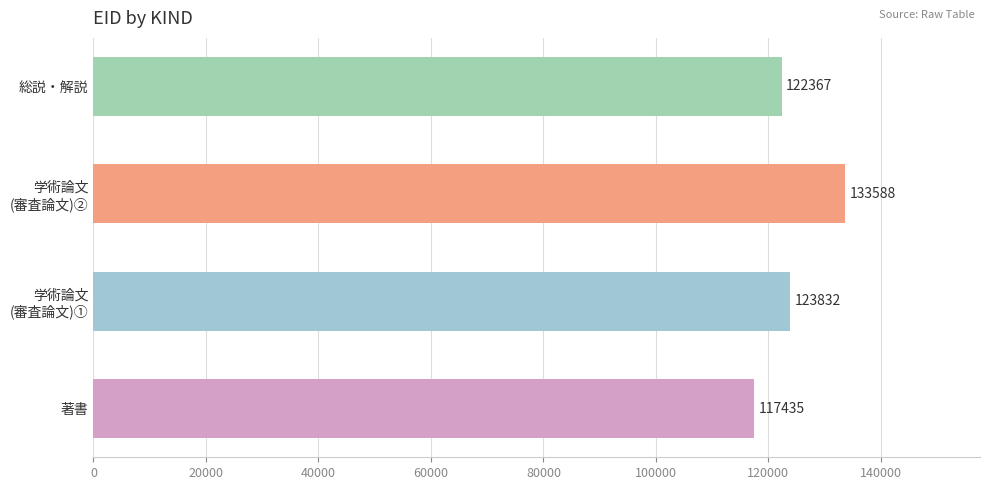

What is the difference between the maximum and second lowest values?

11221